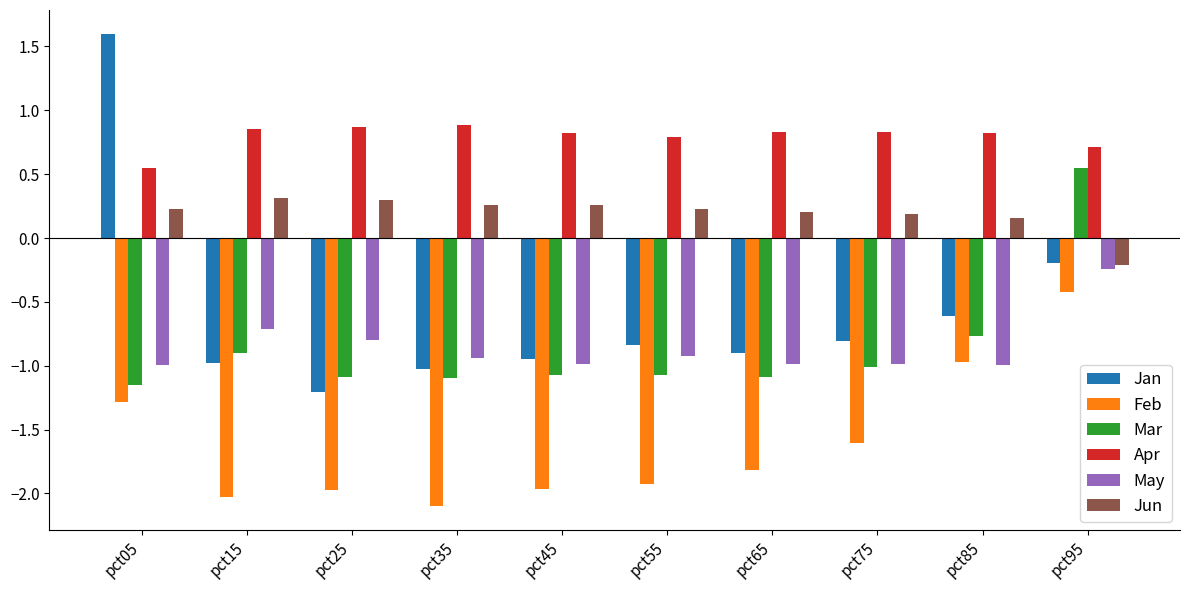

What is the value of the May bar at the 8th from the left?

-1.0